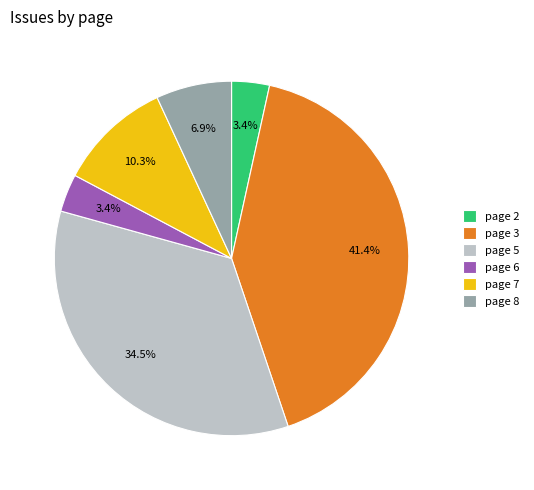

Is it true that page 8 is 1% of the pie?

False